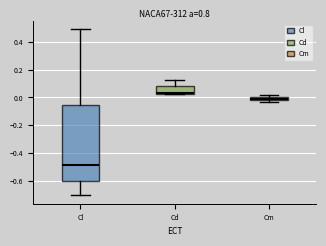

Which box's median line is the lowest?

Cl